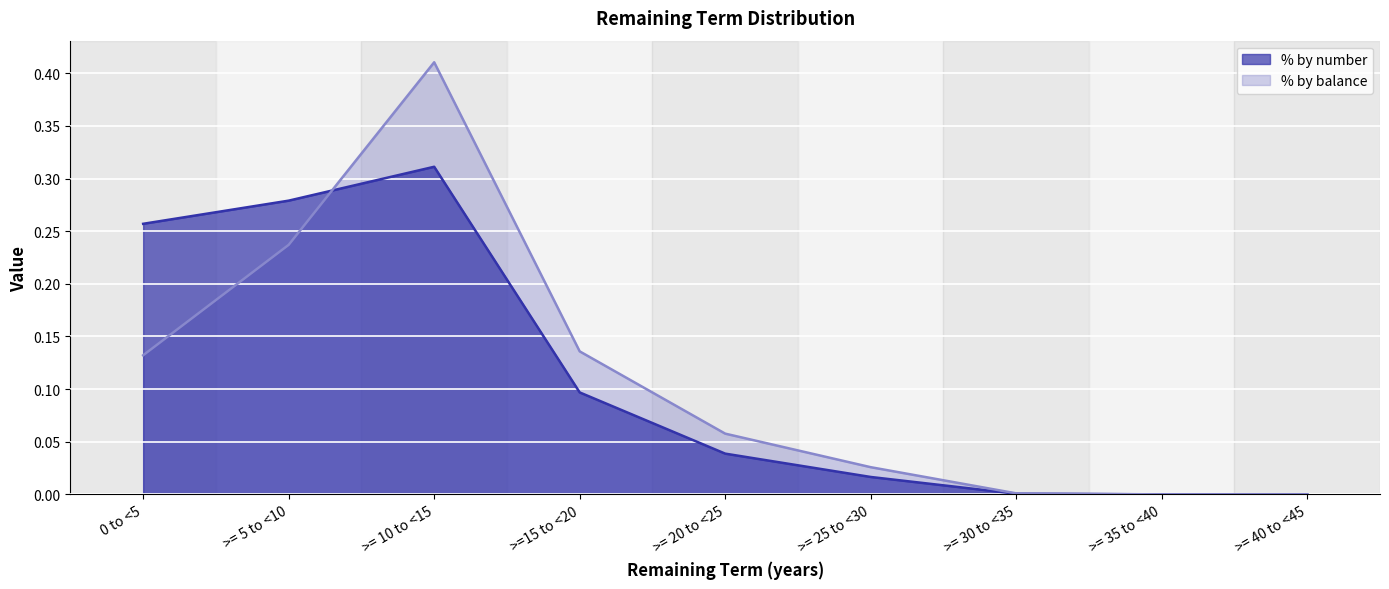

At which category does Current balance (£) reach its first local peak?

>= 10 to <15